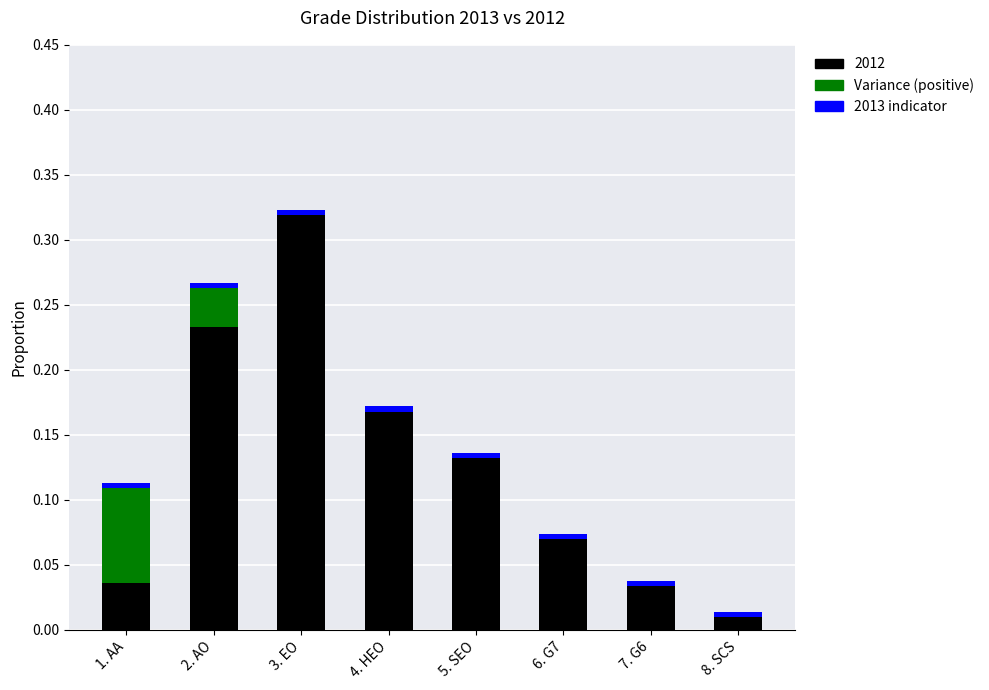

At which label does 2012 reach its peak?

3. EO